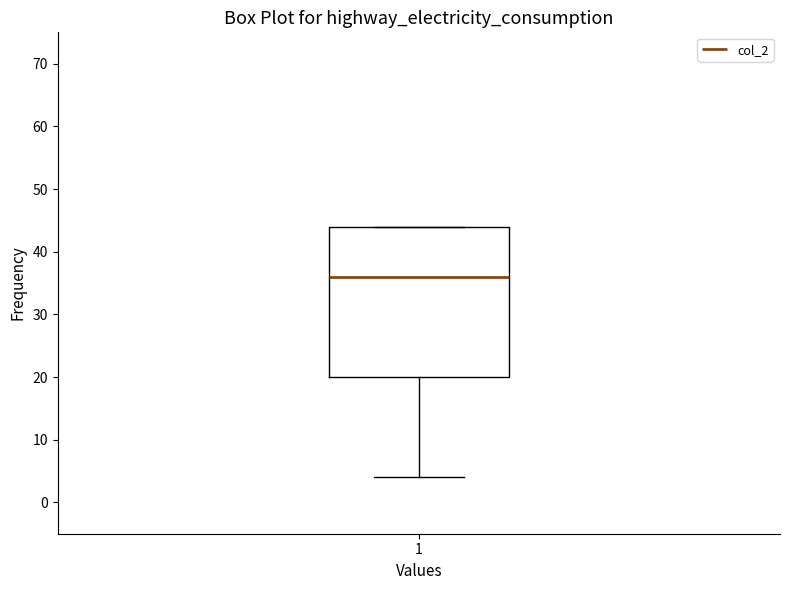

Where is the lower edge of the box at x = 1 on the y-axis? The values are not printed on the chart, so give them approximately, as read against the axis.

20